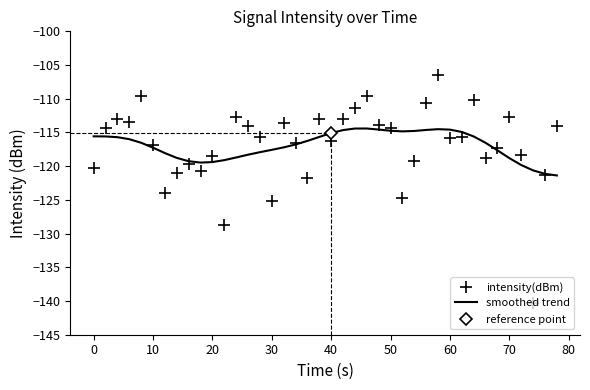

What is the difference between the maximum and second lowest values in the intensity(dBm) series?

22.2